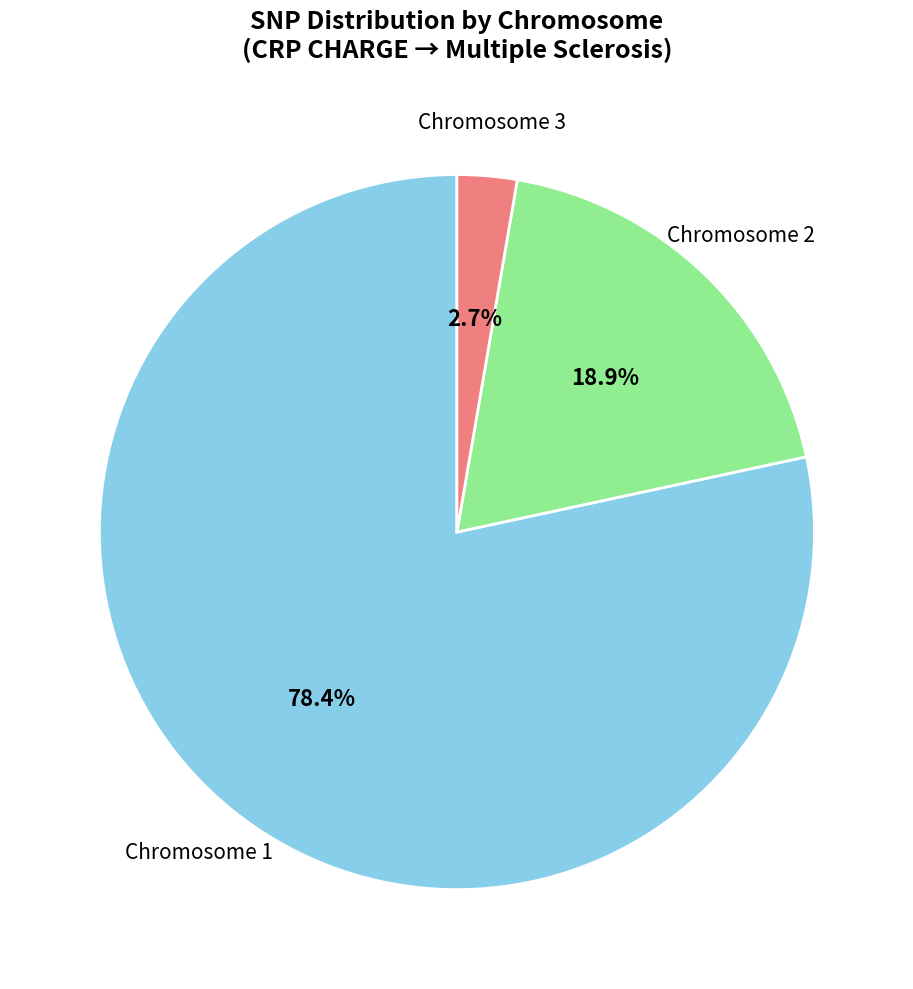

Is there any slice that represents more than half of the pie?

Yes